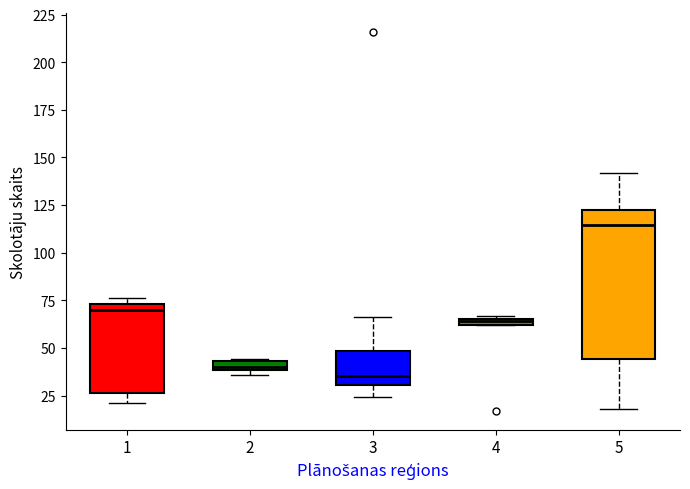

Where is the lower edge of the box at x = 5 on the y-axis? The values are not printed on the chart, so give them approximately, as read against the axis.

45